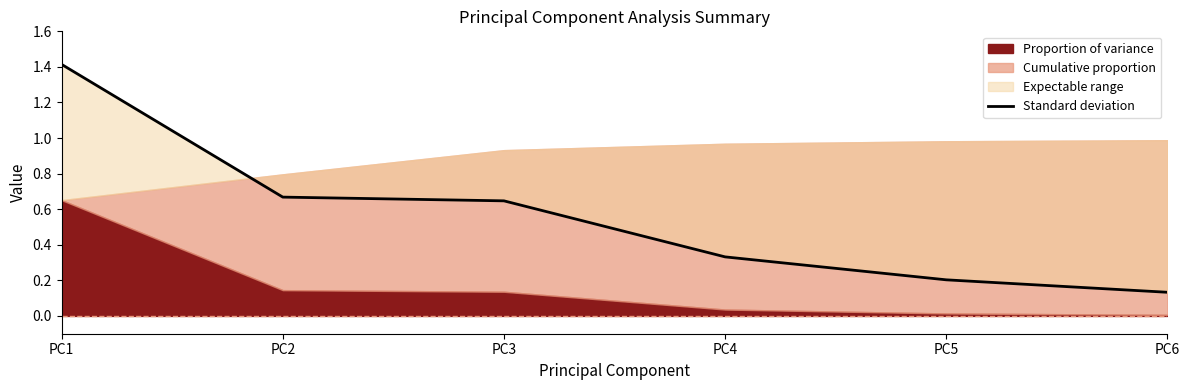

What is the average value?

0.6